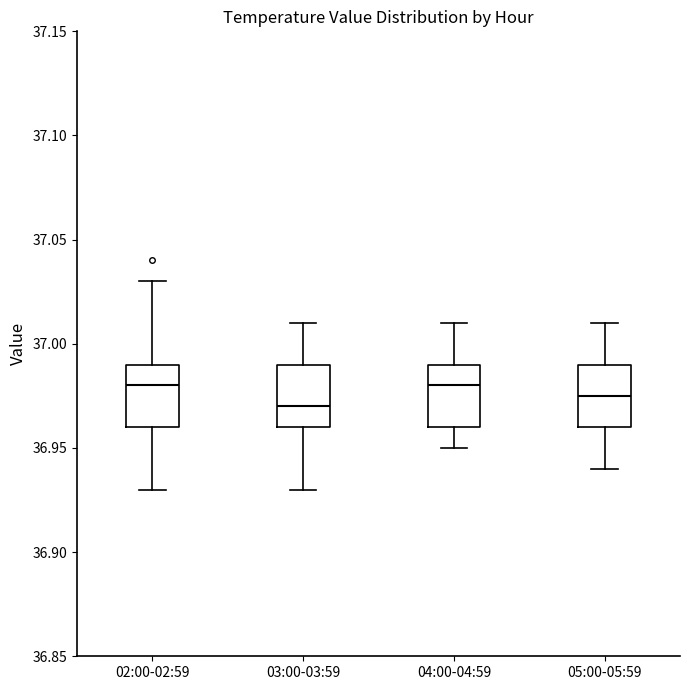

Reading left to right, transcribe this box plot: for each box, give where its median line is, the range the box spans, and where its two whiskers end, as read against the y-axis. The values are not printed on the chart, so give them approximately, as read against the axis.

02:00-02:59: median 36.980, box 36.960 to 36.990, whiskers 36.930 to 37.030
03:00-03:59: median 36.970, box 36.960 to 36.990, whiskers 36.930 to 37.010
04:00-04:59: median 36.980, box 36.960 to 36.990, whiskers 36.950 to 37.010
05:00-05:59: median 36.975, box 36.960 to 36.990, whiskers 36.940 to 37.010